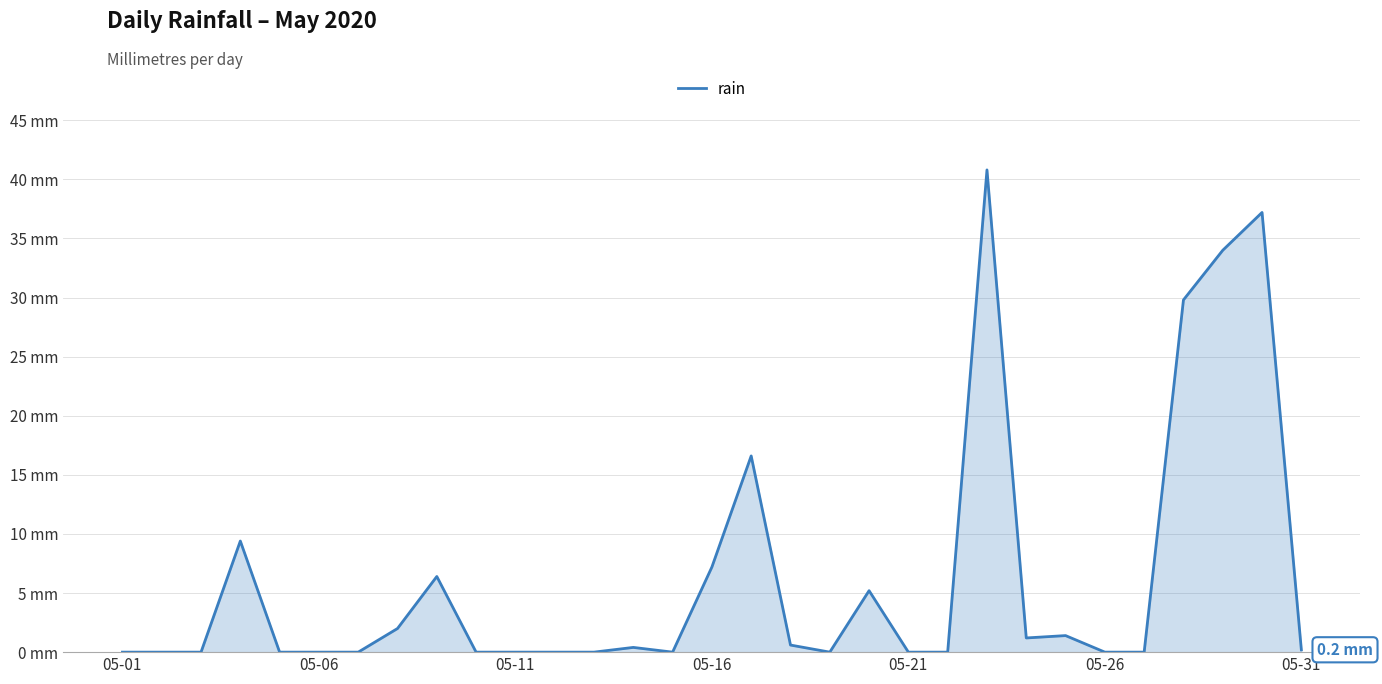

At which category does the chart reach its minimum across all series?

05-01